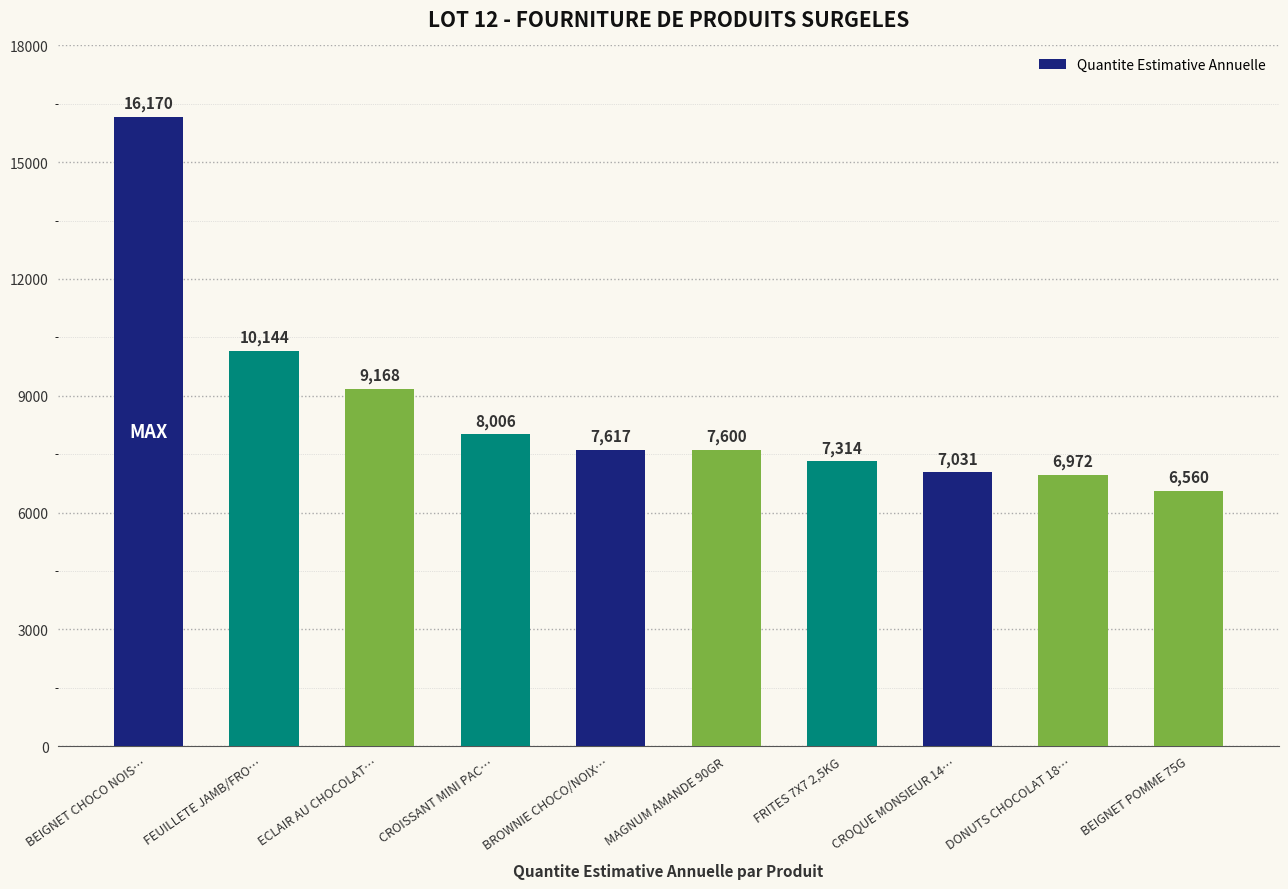

What is the greatest value displayed?

16170